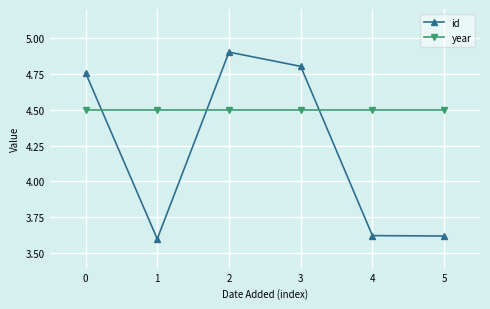

True or false: year has a value of 4.5 at 2.

True